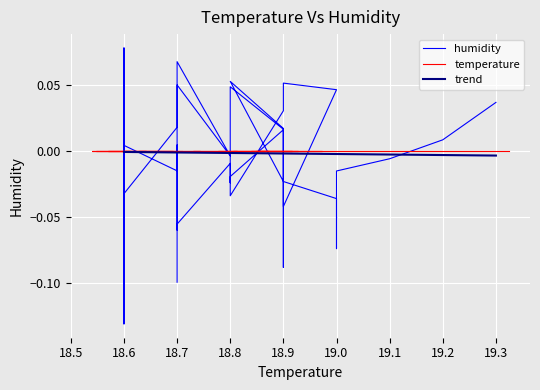

Reading right to left, extract all data points from this chart.

humidity: -0.1	0.0	-0.0	0.0	0.0	-0.1	0.1	-0.0	0.1	0.0	-0.0	0.0	0.1	-0.0	0.1	0.0	-0.1	-0.1	-0.0	-0.0	0.0	0.0	-0.0	-0.0	0.0	0.1	0.0	-0.0	-0.0	0.0	-0.1	0.0	0.1	-0.0	-0.0	-0.1	-0.0	-0.0	0.0	0.0
temperature: 0.0	0.0	0.0	0.0	0.0	0.0	0.0	0.0	0.0	0.0	0.0	0.0	0.0	0.0	0.0	0.0	0.0	0.0	0.0	0.0	0.0	0.0	0.0	0.0	0.0	0.0	0.0	0.0	0.0	0.0	0.0	0.0	0.0	0.0	0.0	0.0	0.0	0.0	0.0	0.0
trend: -0.0	-0.0	-0.0	-0.0	-0.0	-0.0	-0.0	-0.0	-0.0	-0.0	-0.0	-0.0	-0.0	-0.0	-0.0	-0.0	-0.0	-0.0	-0.0	-0.0	-0.0	-0.0	-0.0	-0.0	-0.0	-0.0	-0.0	-0.0	-0.0	-0.0	-0.0	-0.0	-0.0	-0.0	-0.0	-0.0	-0.0	-0.0	-0.0	-0.0